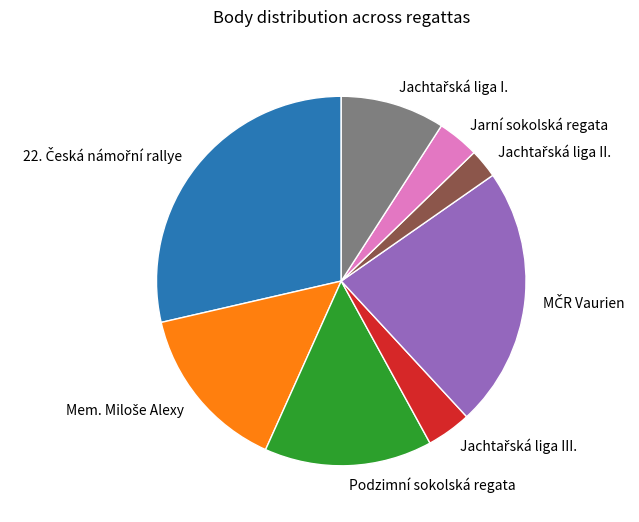

Is there any slice that represents more than half of the pie?

No